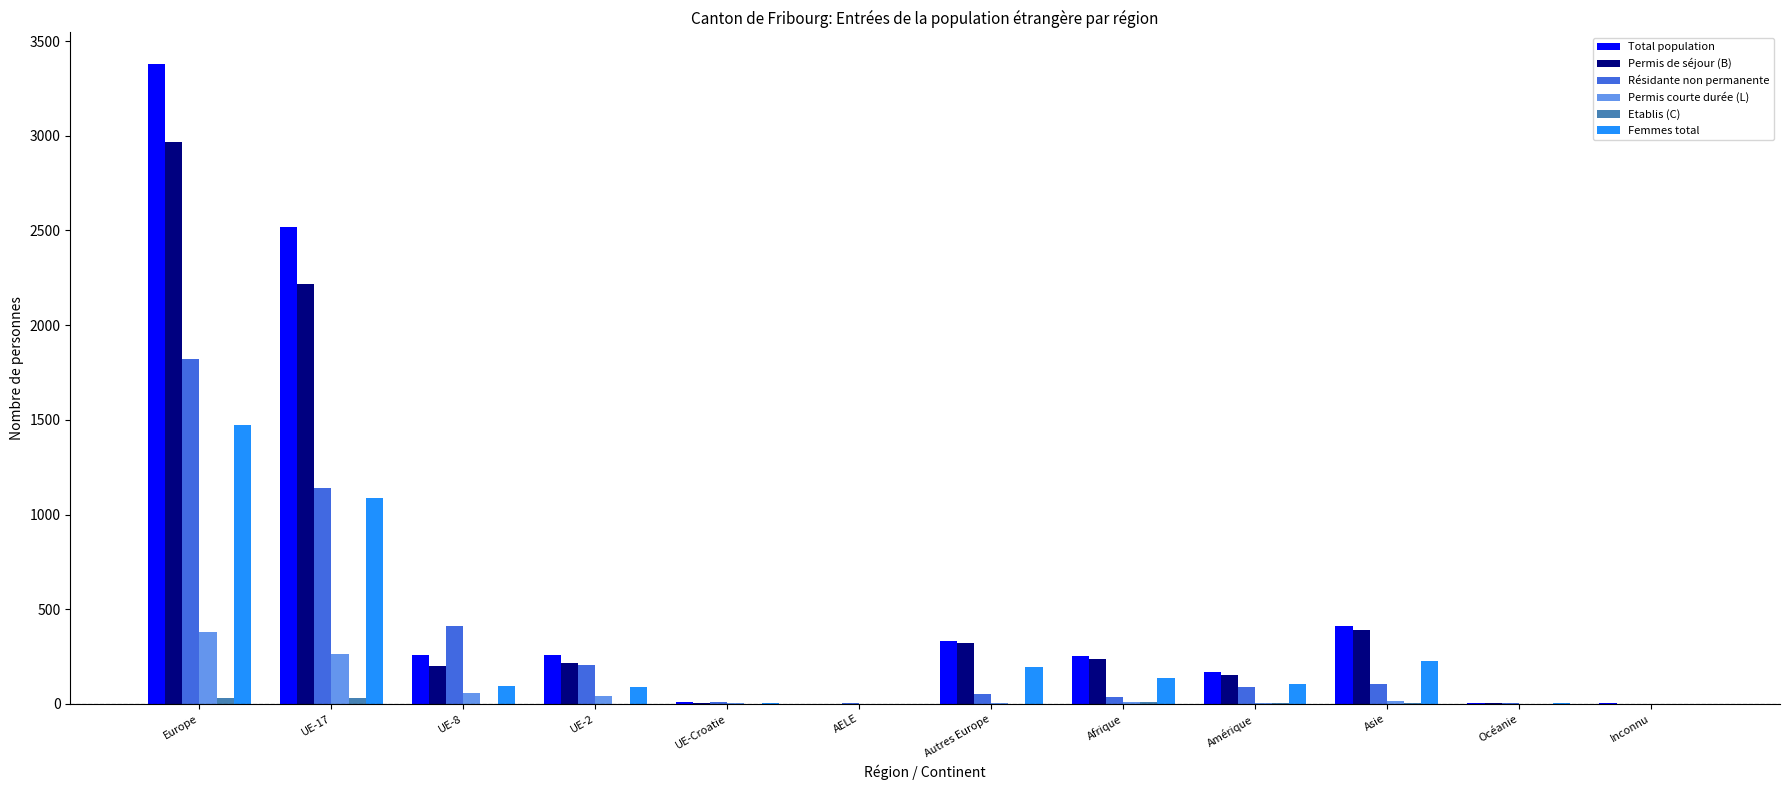

Between AELE and Autres Europe, which series saw the biggest shift?

Total population